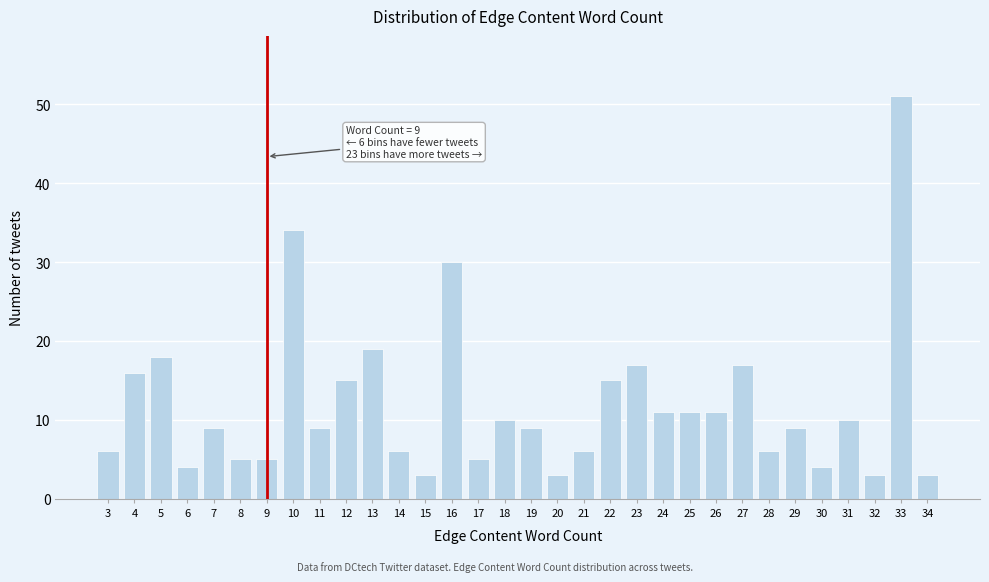

The chart shows a value of 34 at 10. True or false?

True